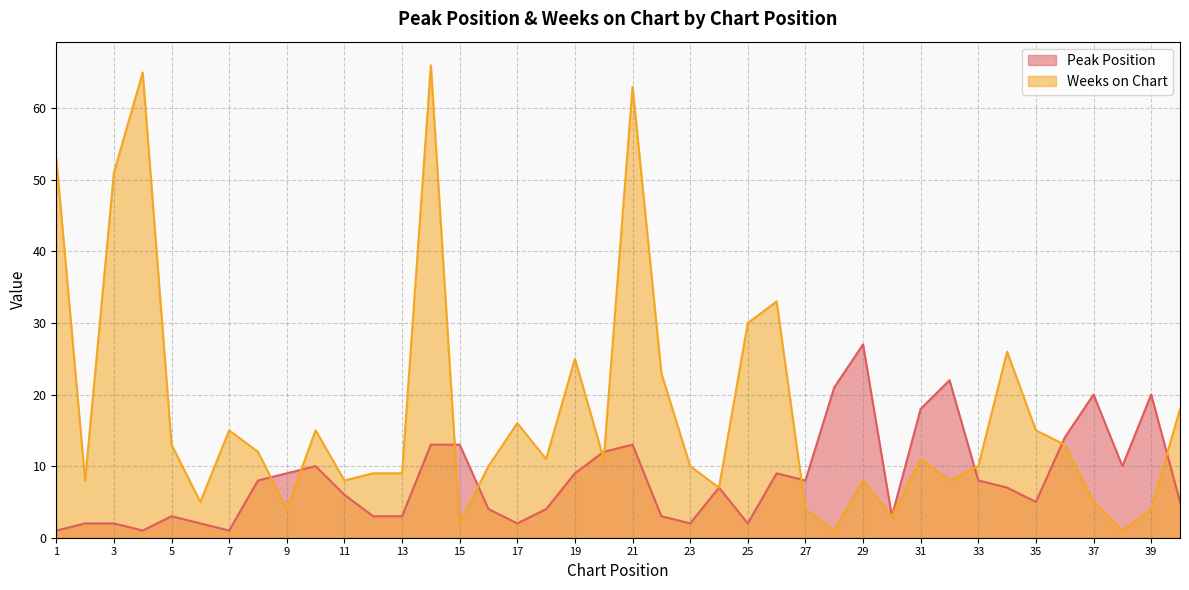

What is the value of the Weeks on Chart point at the 16th from the left?

10